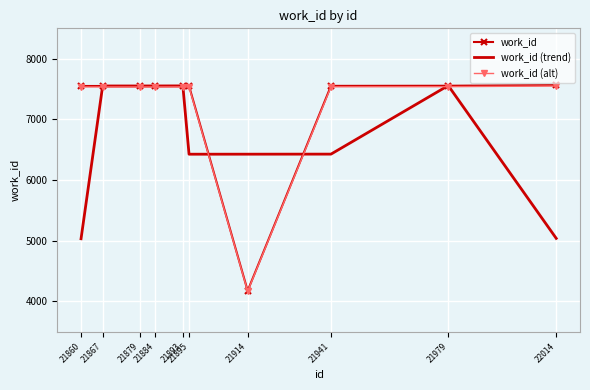

Between 21867 and 21895, which series saw the biggest shift?

work_id (trend)